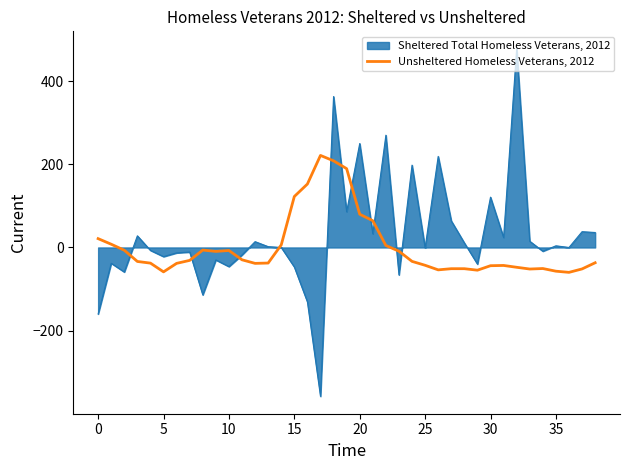

Which series has the widest spread of values?

Sheltered Total Homeless Veterans, 2012